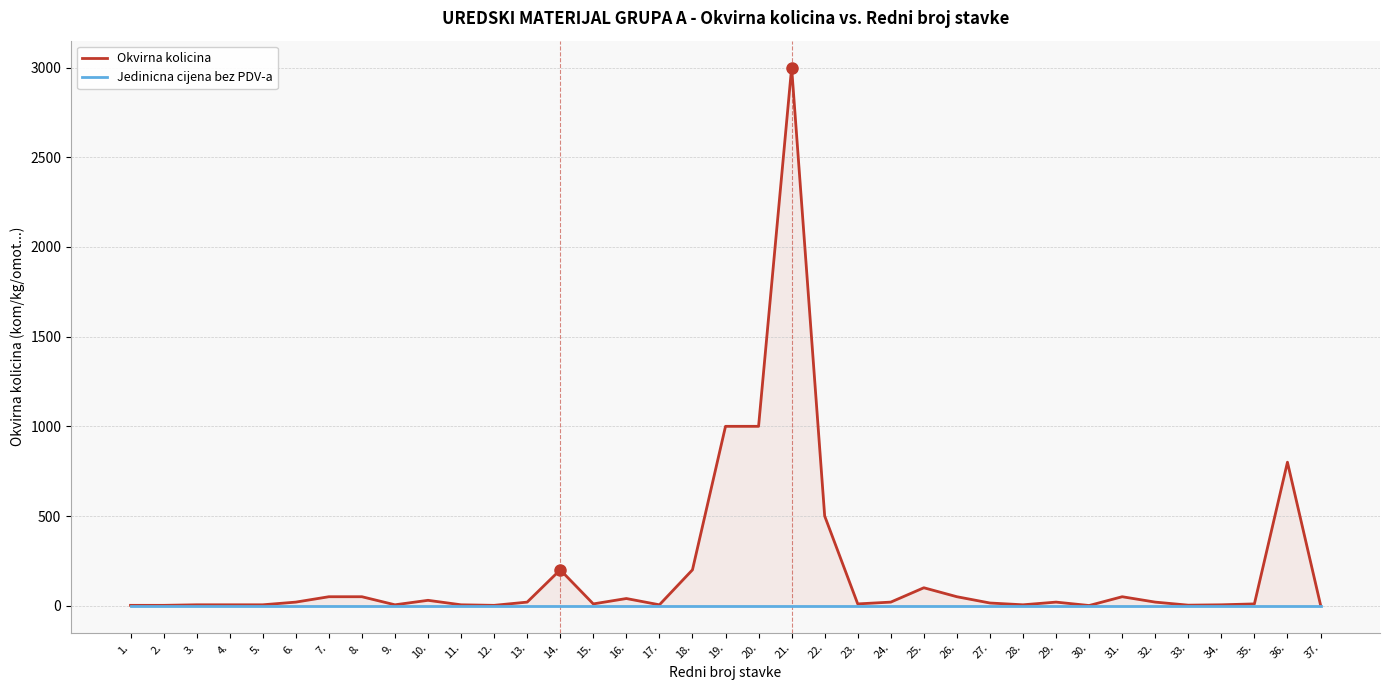

True or false: Jedinicna cijena bez PDV-a (bez PDV) and Okvirna kolicina intersect in this chart.

False